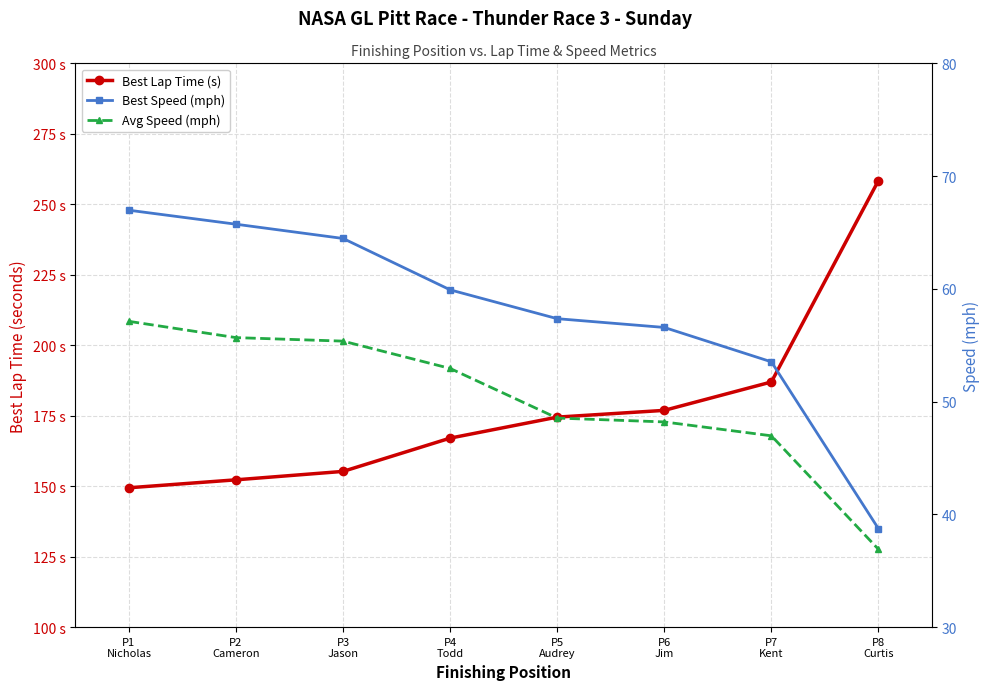

Which category has the highest value across all series?

P8
Curtis